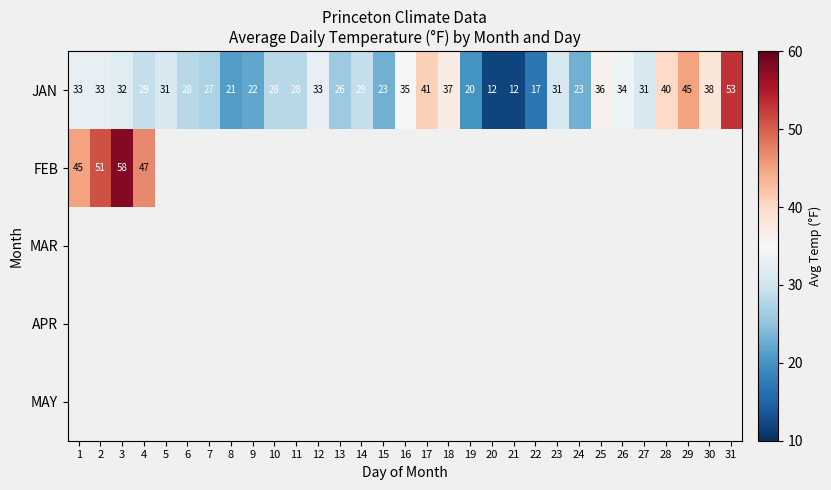

Which category has the highest value across all series?

3